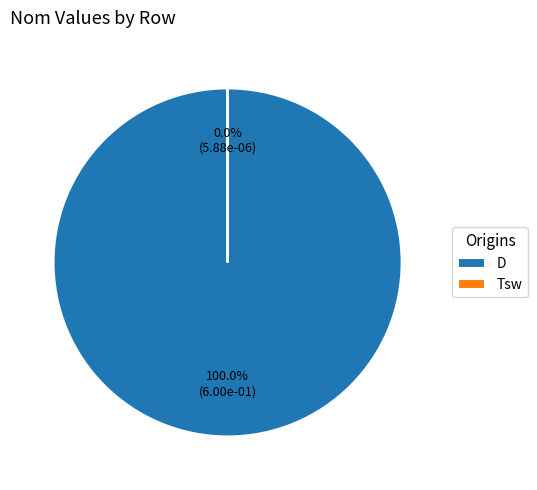

Which slice represents more than half of the pie?

D